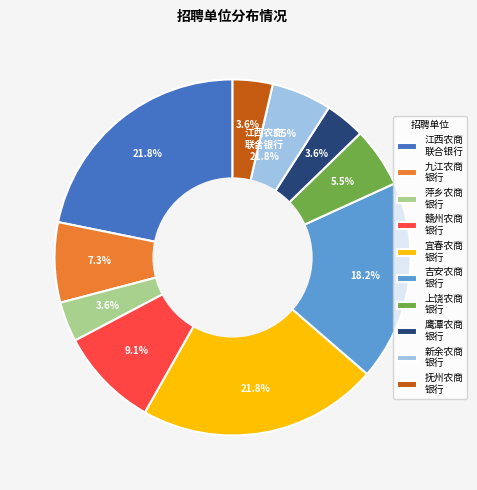

True or false: 新余农商银行 accounts for 1% of the total.

False